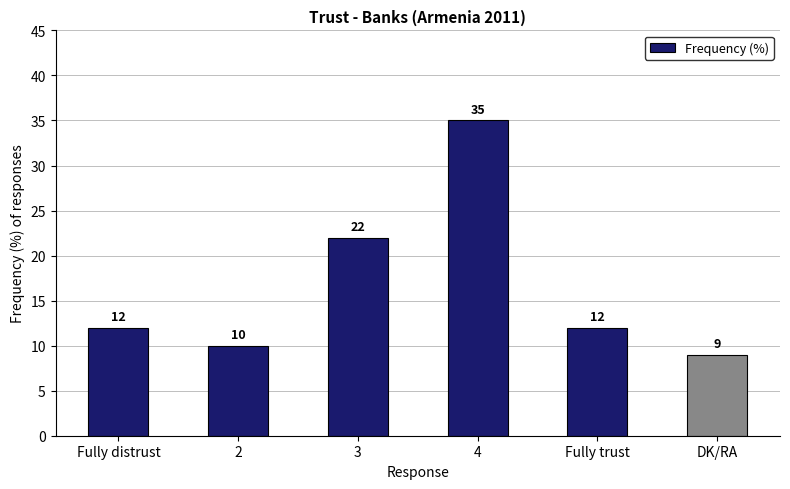

Read the value at 2, to the nearest 10.

10